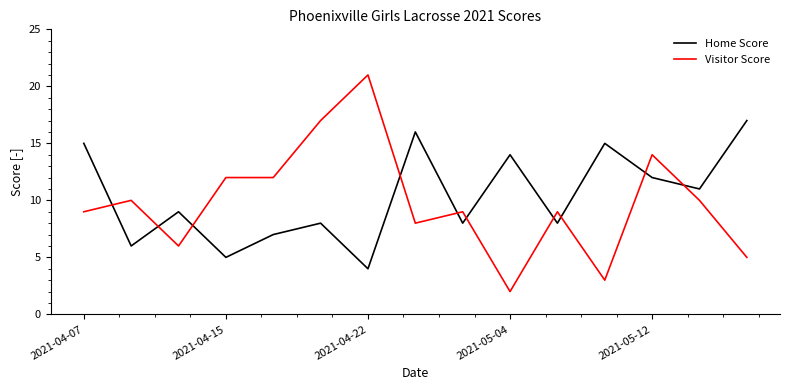

What is the maximum value shown in the chart?

21